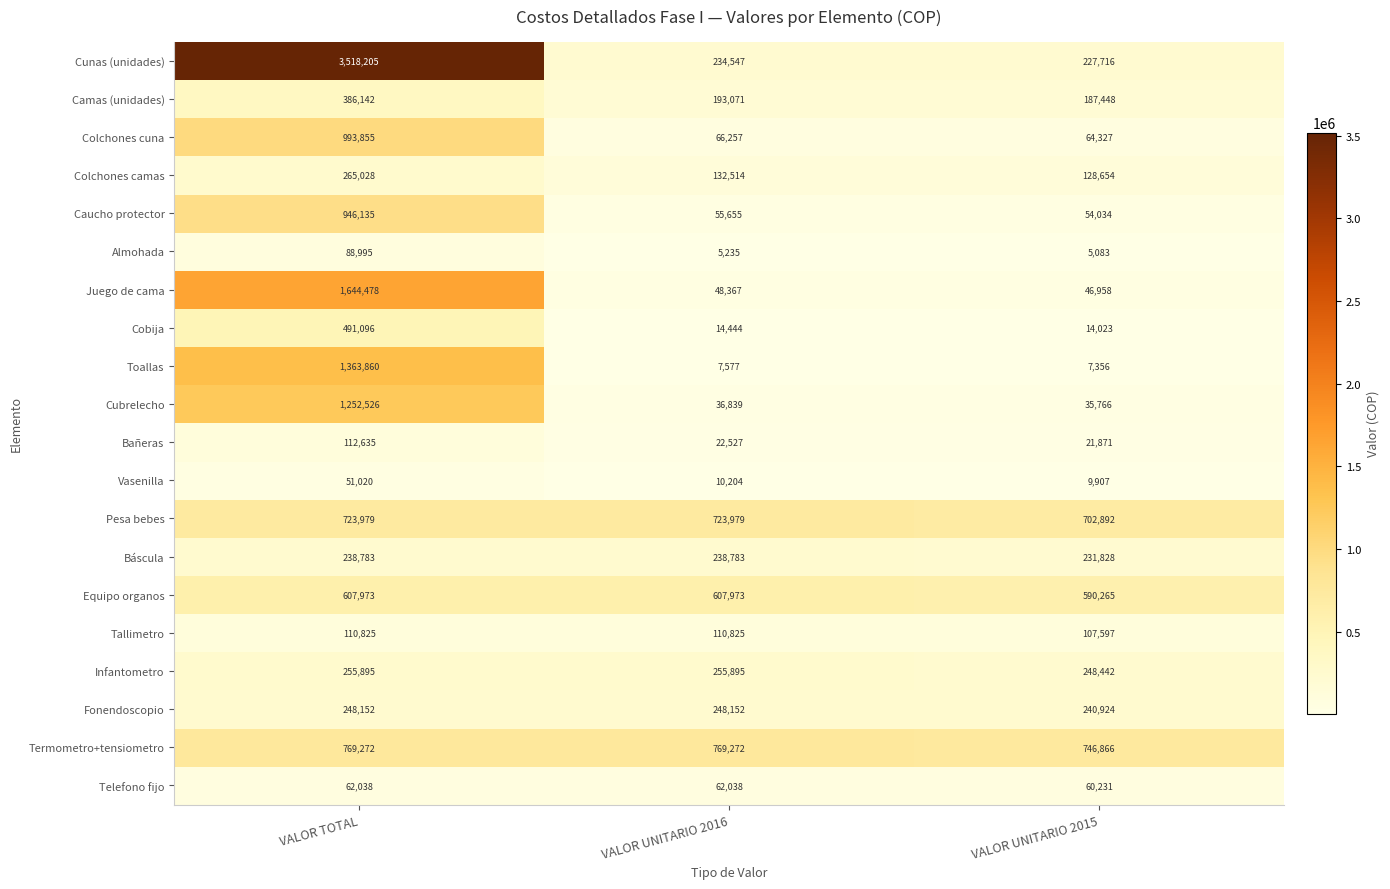

List the series in order of their peak value, highest first.

Cunas (unidades), Juego de cama, Toallas, Cubrelecho, Colchones cuna, Caucho protector, Termometro+tensiometro, Pesa bebes, Equipo organos, Cobija, Camas (unidades), Colchones camas, Infantometro, Fonendoscopio, Báscula, Bañeras, Tallimetro, Almohada, Telefono fijo, Vasenilla